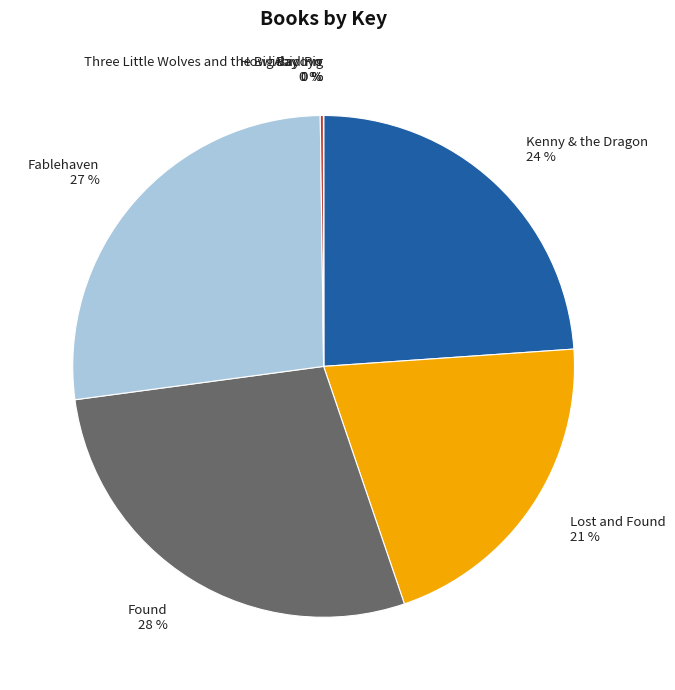

Is it true that Kenny & the Dragon is 24% of the pie?

True